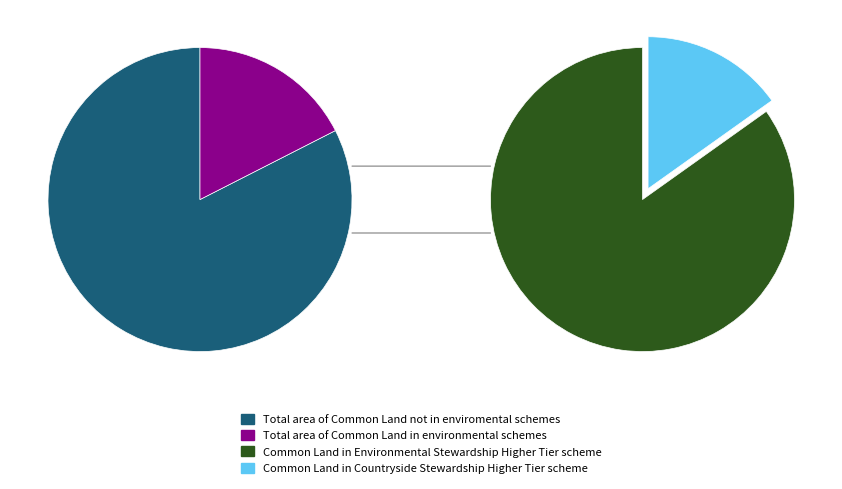

Is it true that CAT 3/4 is 94% of the pie?

False